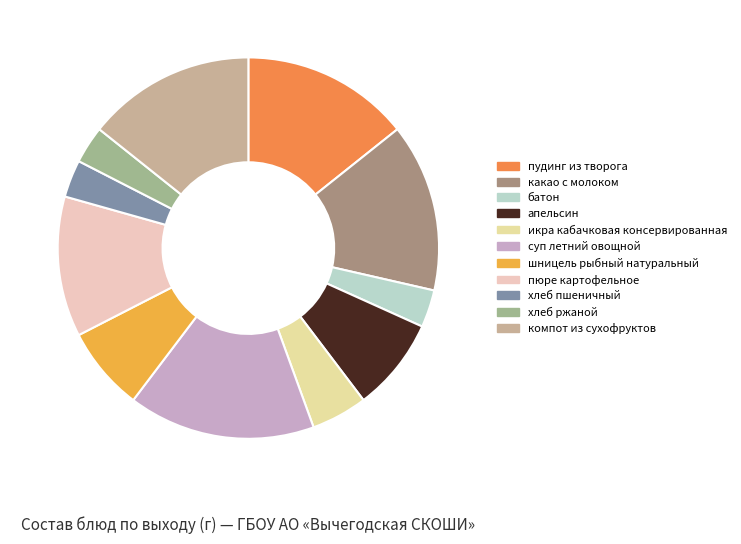

Is пюре картофельное the majority of the pie?

No